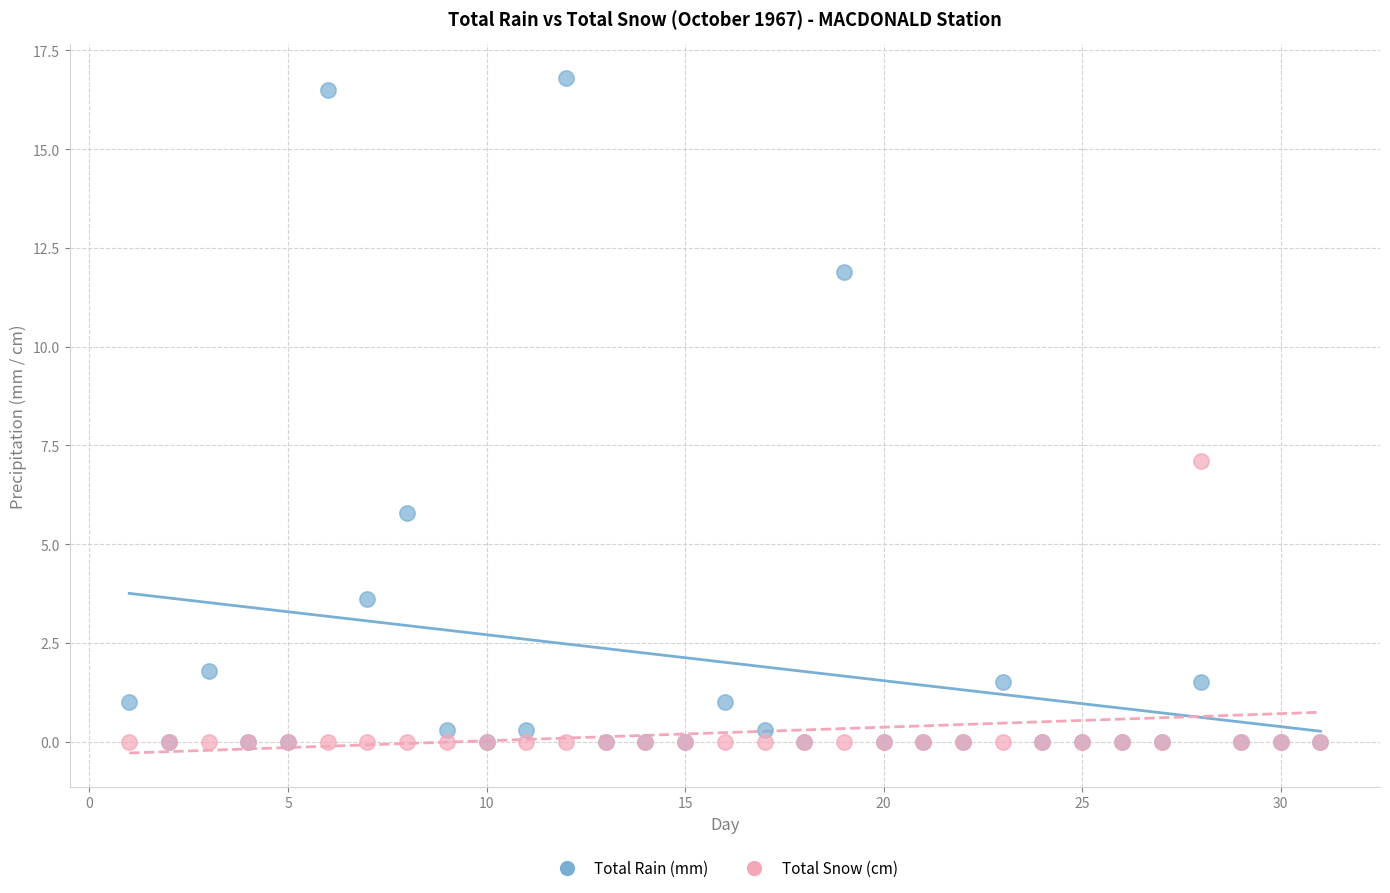

Which series has the widest spread of Y values?

Total Rain (mm)